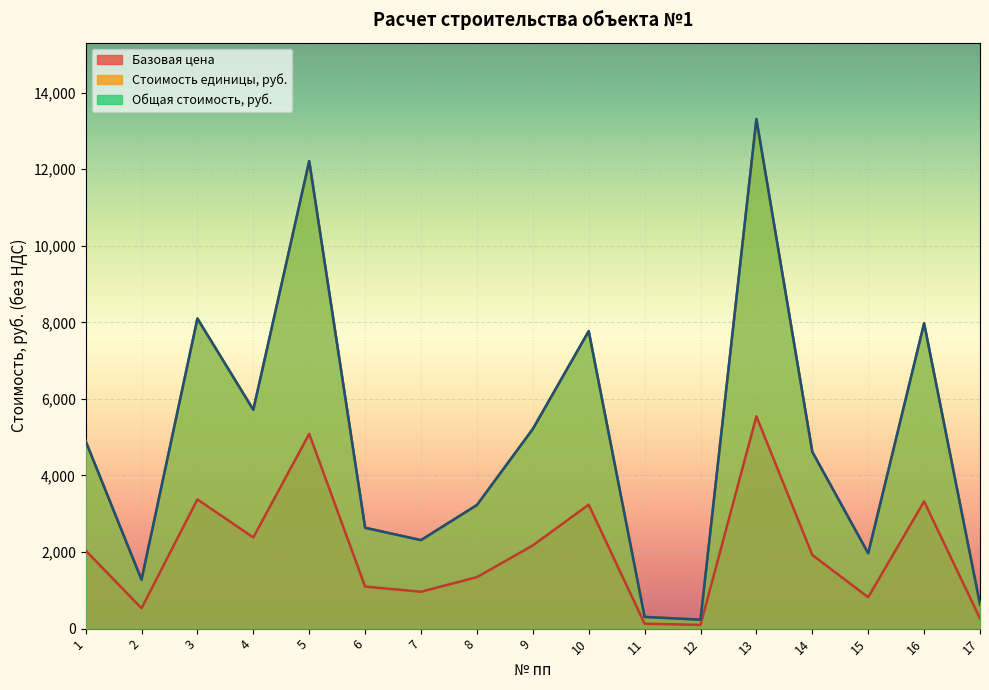

How many interior local valleys does the Общая стоимость, руб. series have?

5